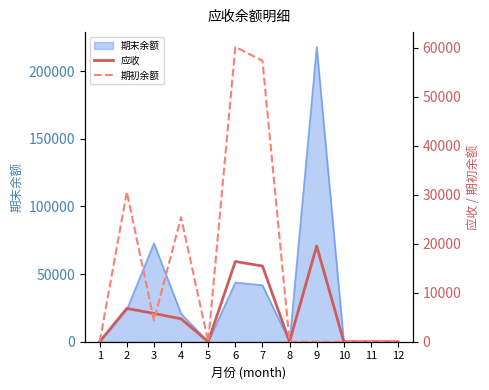

The value of 期末余额 at 9 is 318064.1. True or false?

False